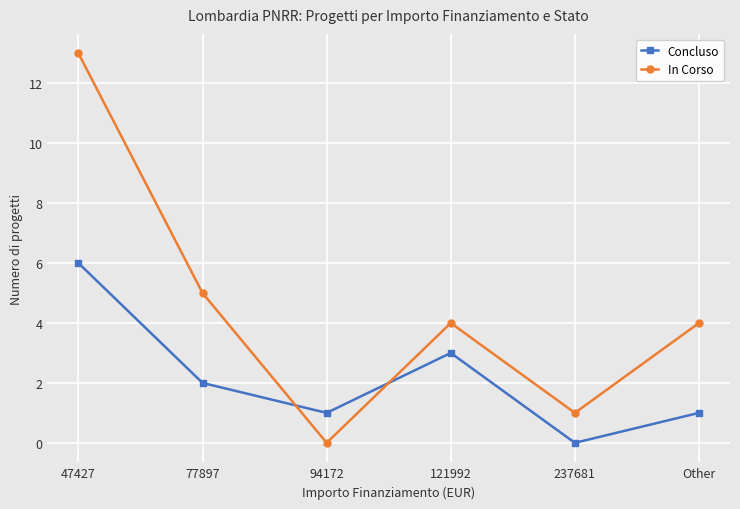

Where is Concluso nearest to the value 3?

121992